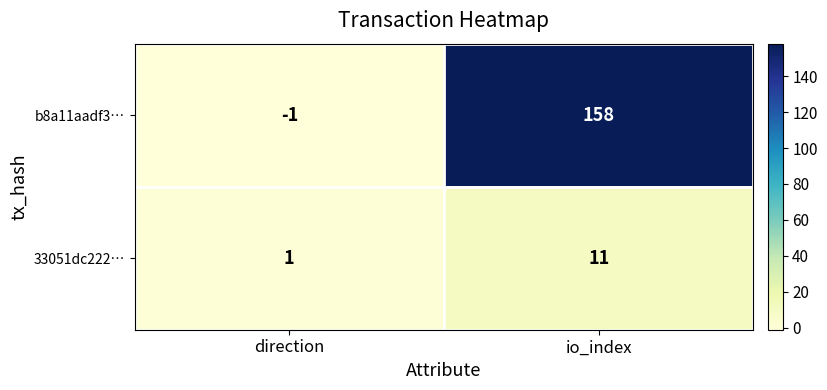

What is the sum of the b8a11aadf3… values at io_index and direction?

157